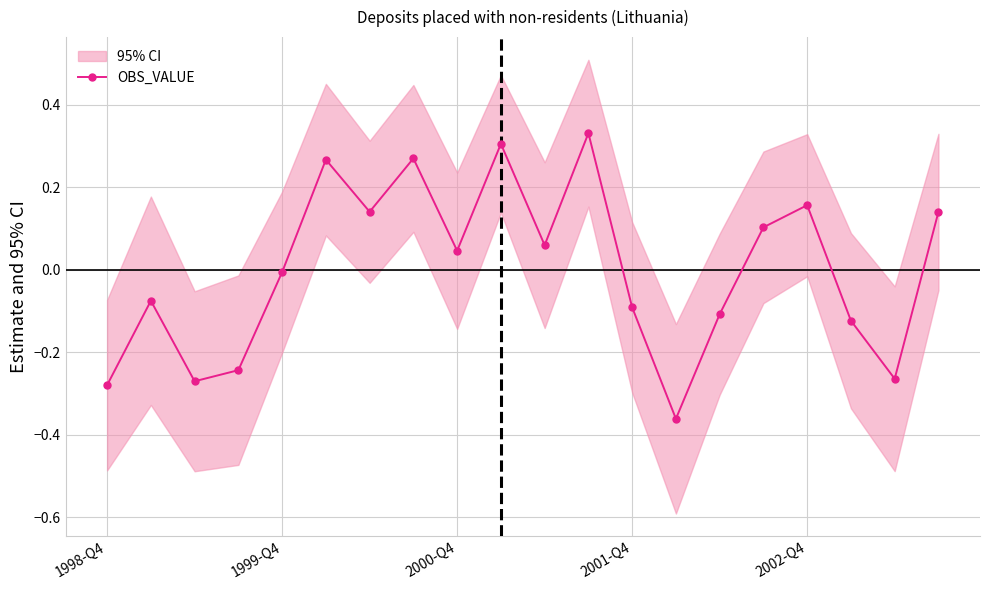

What is the maximum value shown in the chart?

0.3